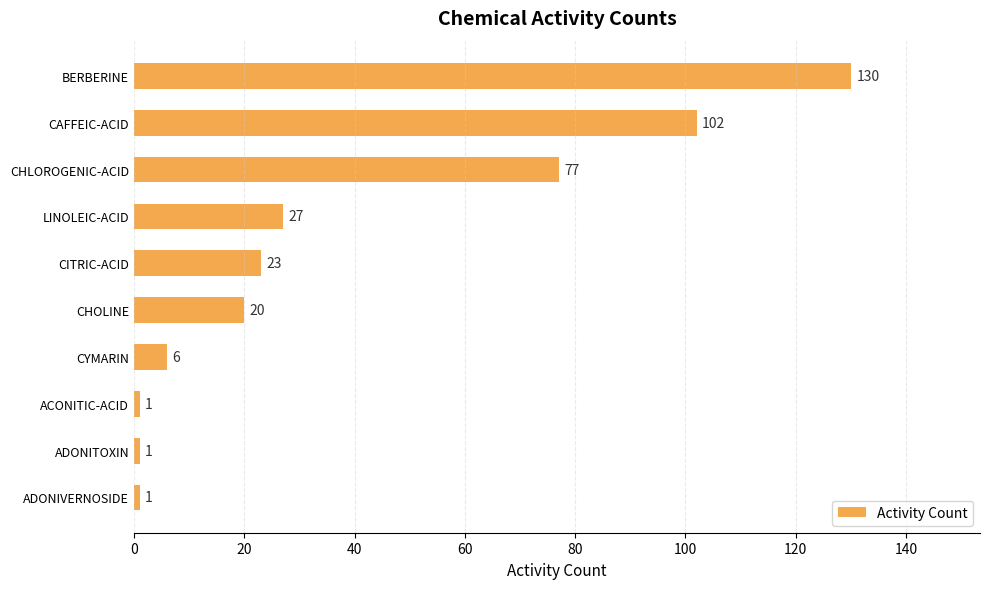

The value at CITRIC-ACID is 41. True or false?

False